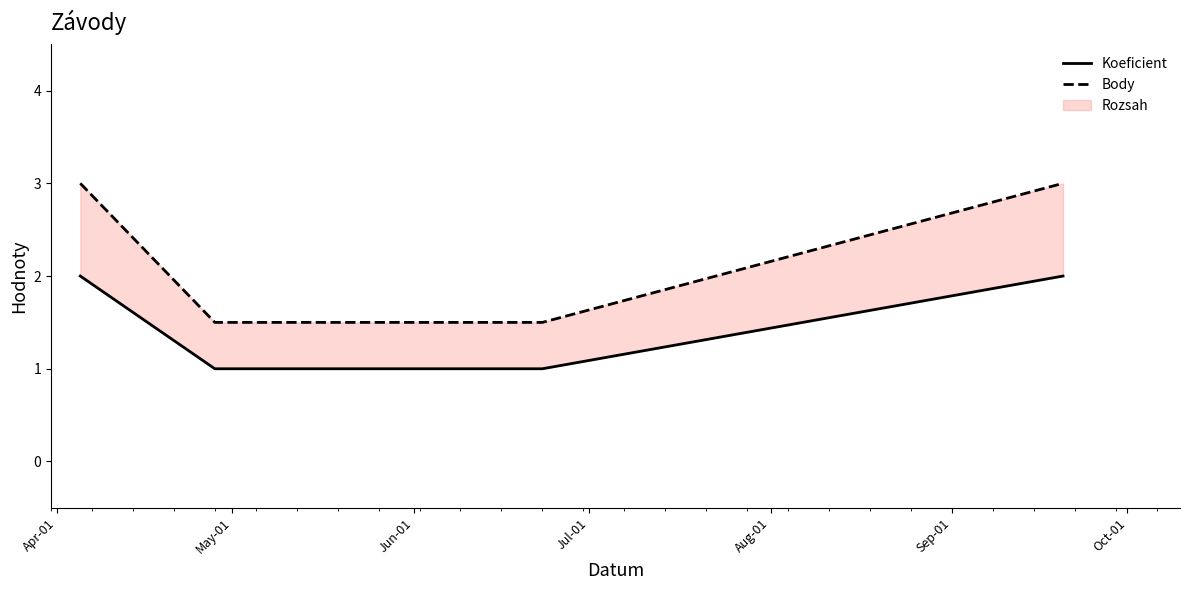

What is the value of the Koeficient point at the 3rd from the left?

1.0